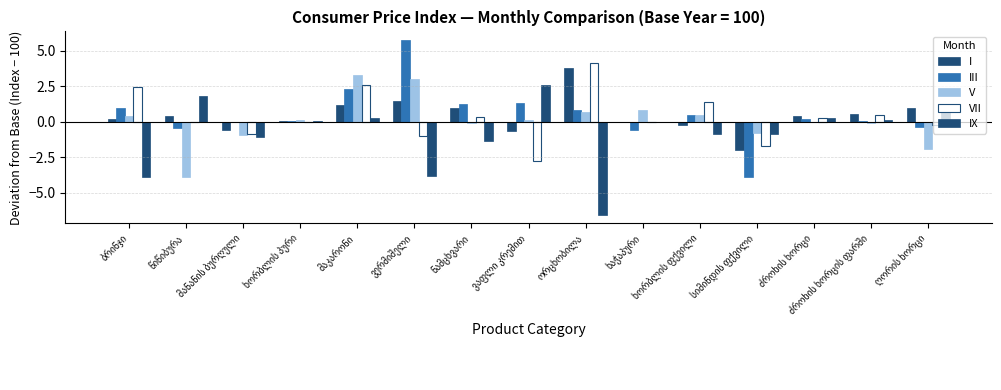

Count the number of data series in this chart.

5